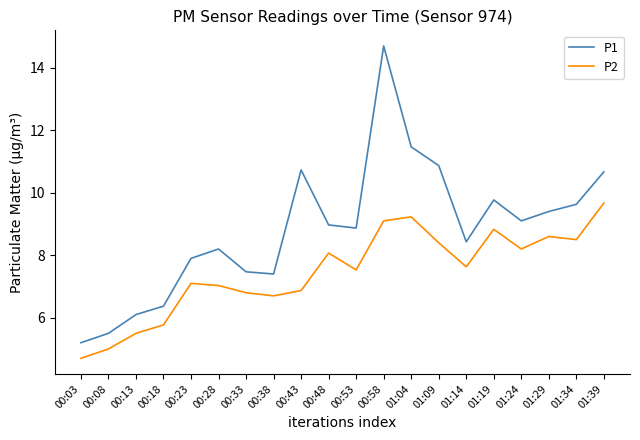

What position from the left is 00:03?

1